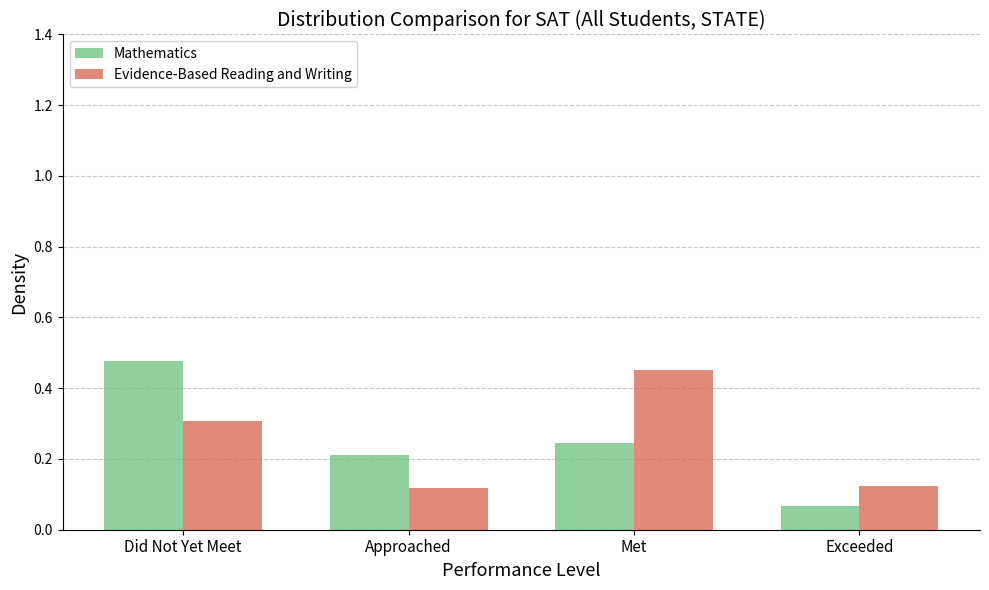

Between Approached and Exceeded, which series saw the biggest shift?

Mathematics